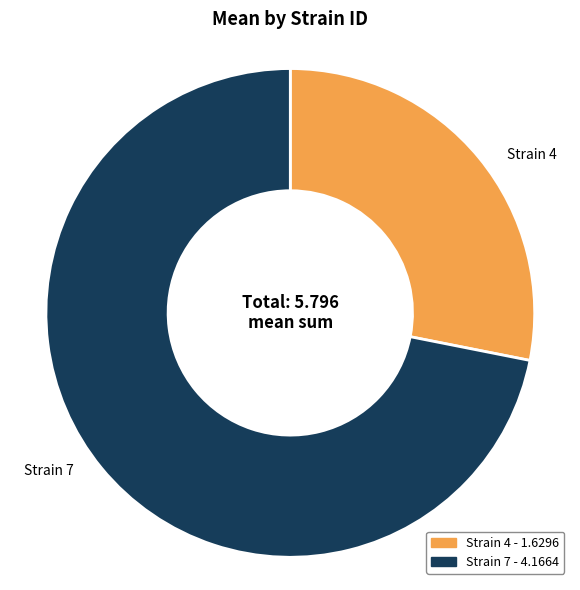

Does any single category account for the majority?

Yes